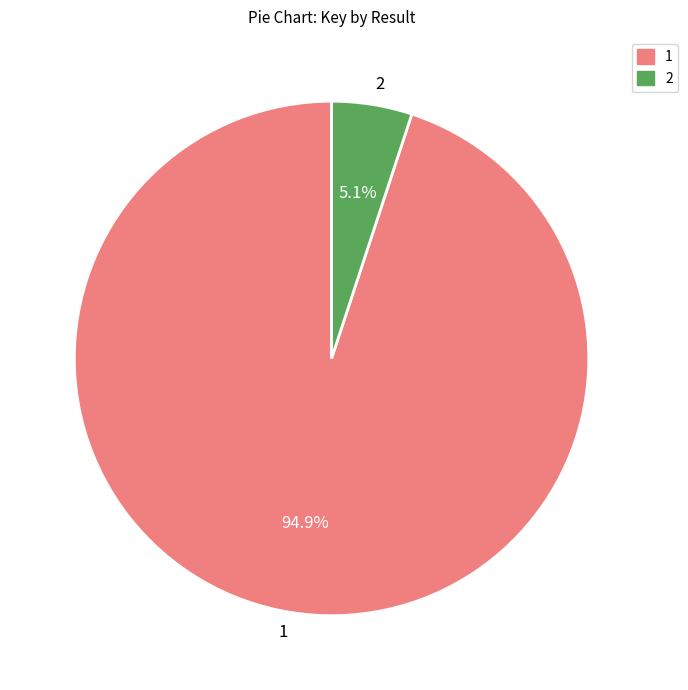

To the nearest percent, what is the difference between the largest and smallest slice percentages?

90%